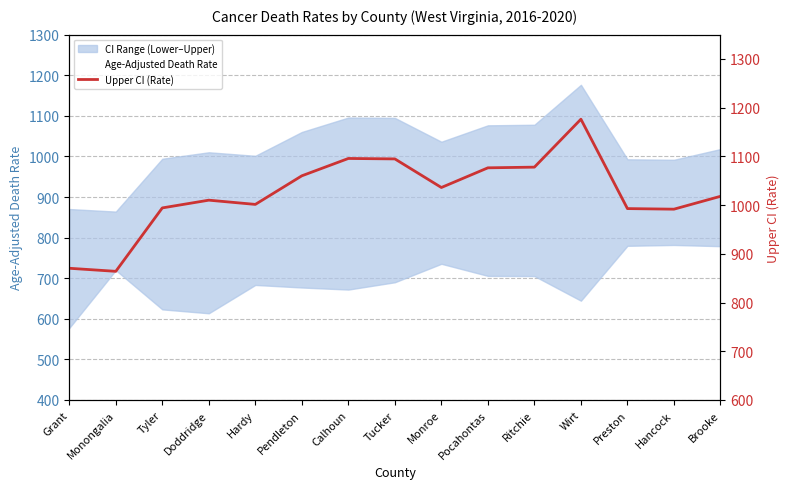

At which category does Upper CI (Rate) reach its first local peak?

Doddridge